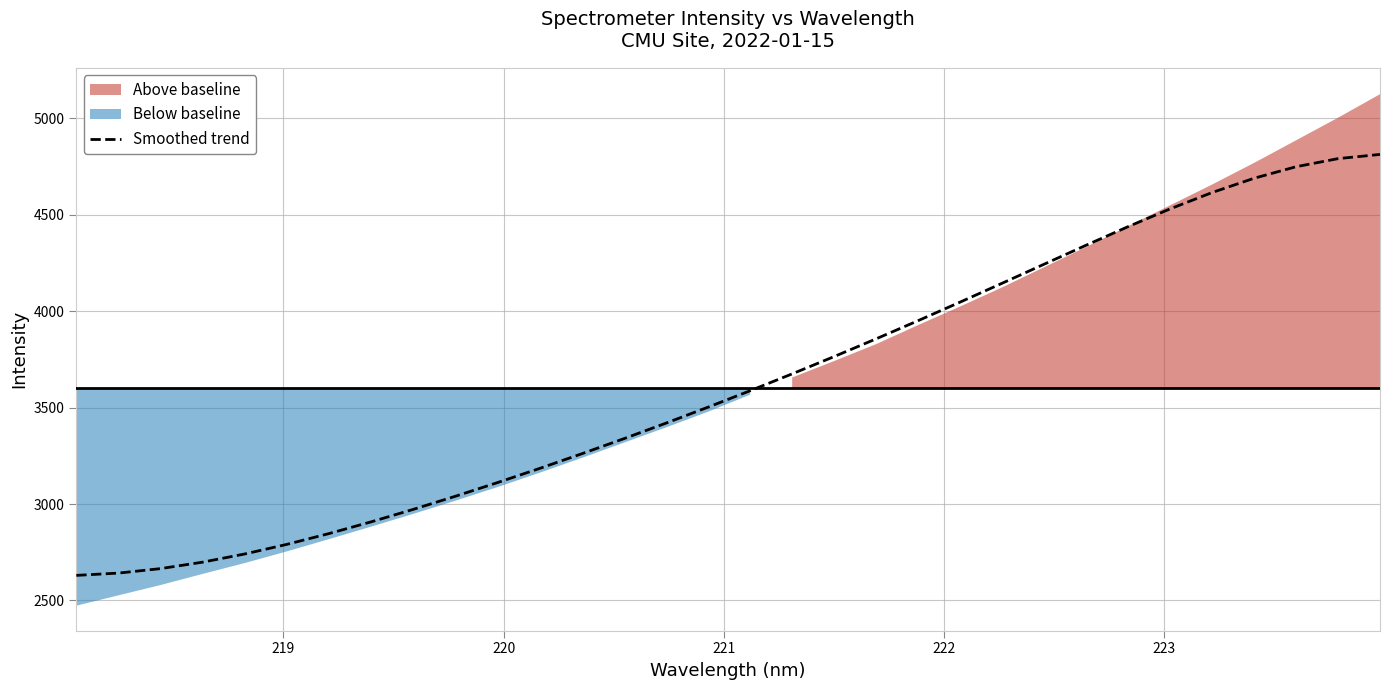

True or false: there are more than 1 points higher than both neighbors.

False